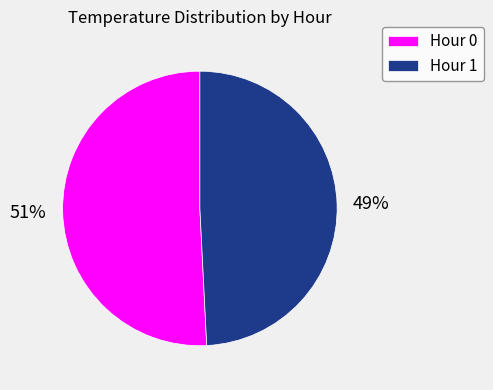

Which category has the biggest portion of the pie?

Hour 0